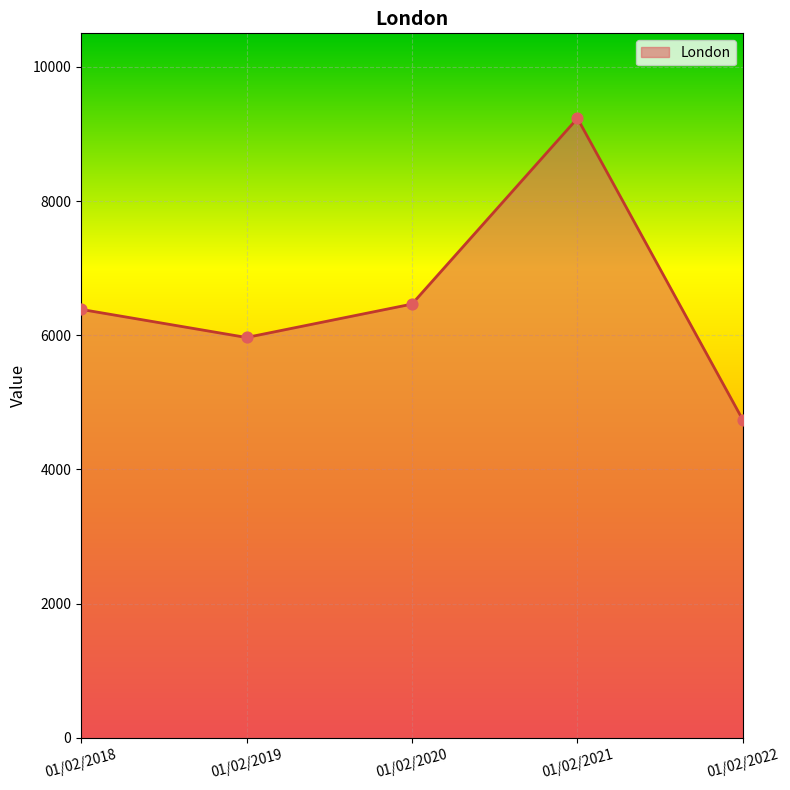

What is the change in value from 01/02/2018 to 01/02/2020?

+79